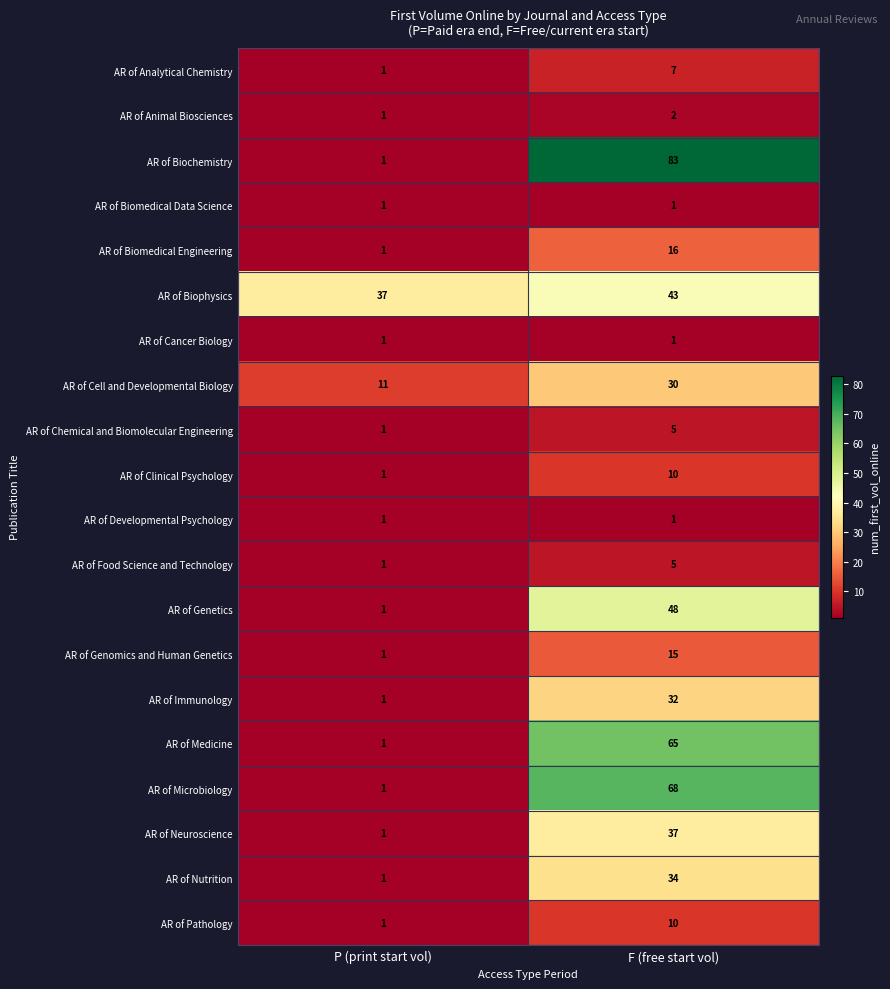

Which series changed the most between P (print start vol) and F (free start vol)?

AR of Biochemistry